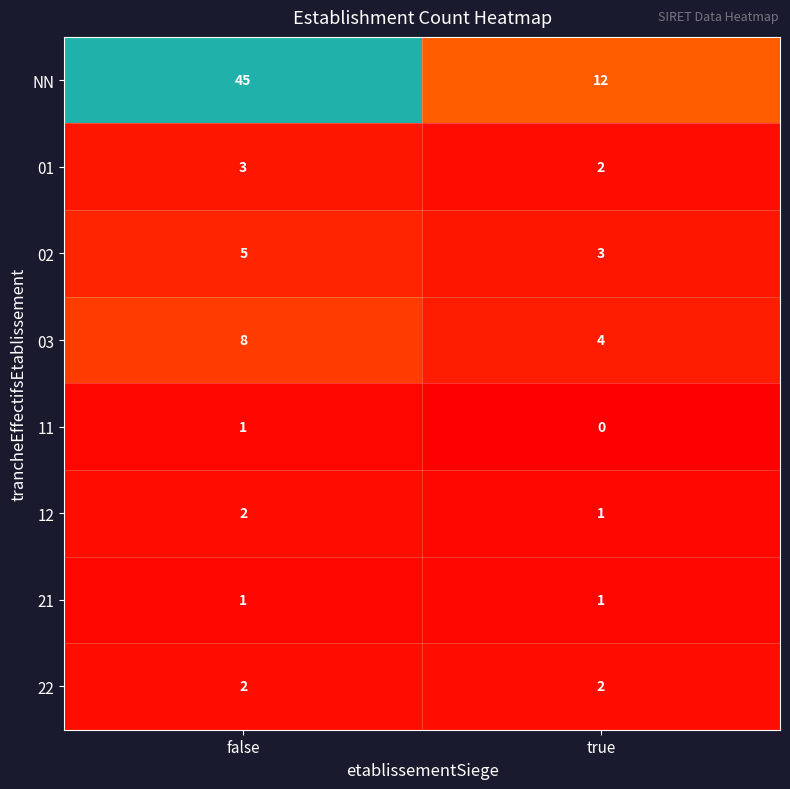

What is the greatest value displayed?

45